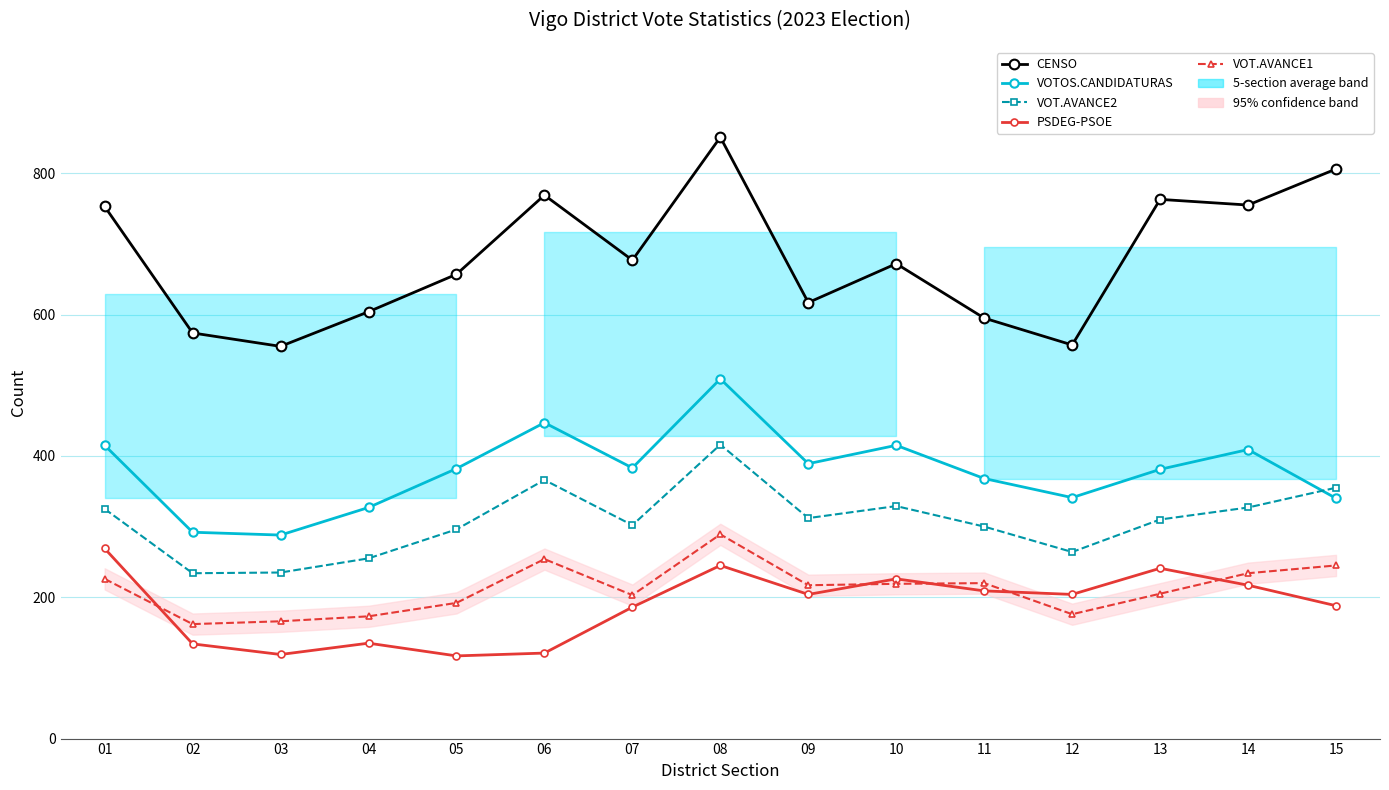

At which category is the sum across all series the highest?

08